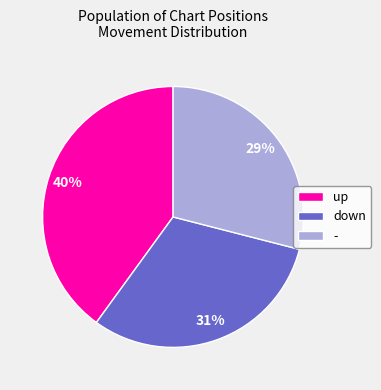

Is there any slice that represents more than half of the pie?

No